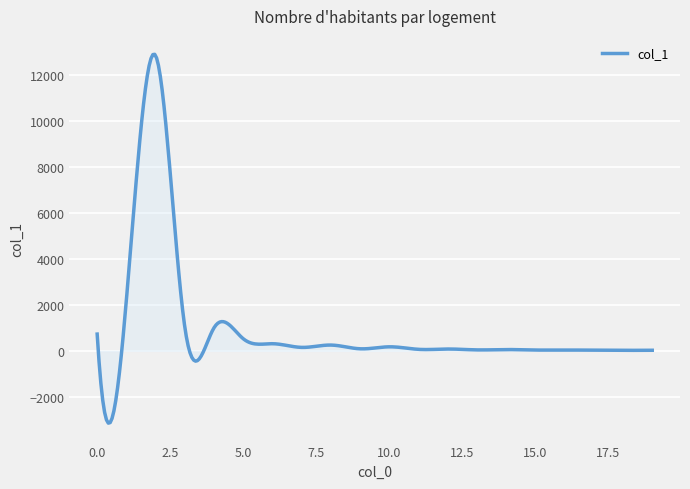

What is the maximum value shown in the chart?

12884.7